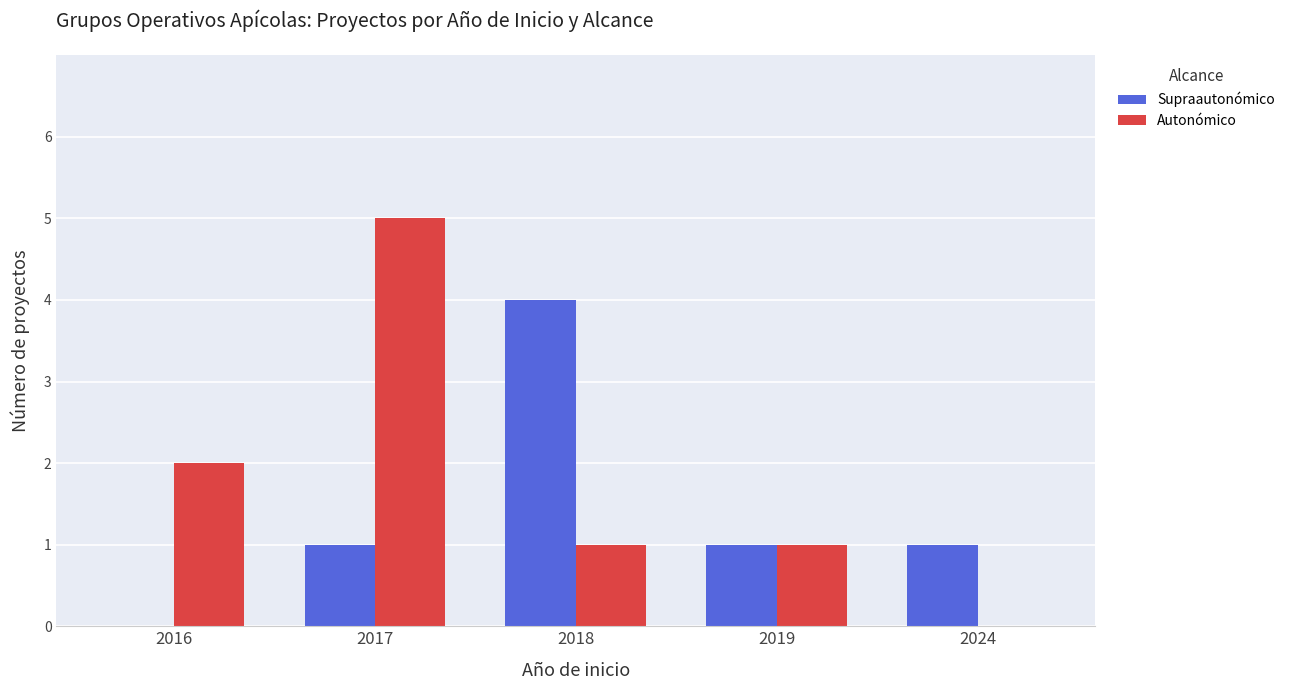

True or false: Supraautonómico has a value of 0 at 2019.

False